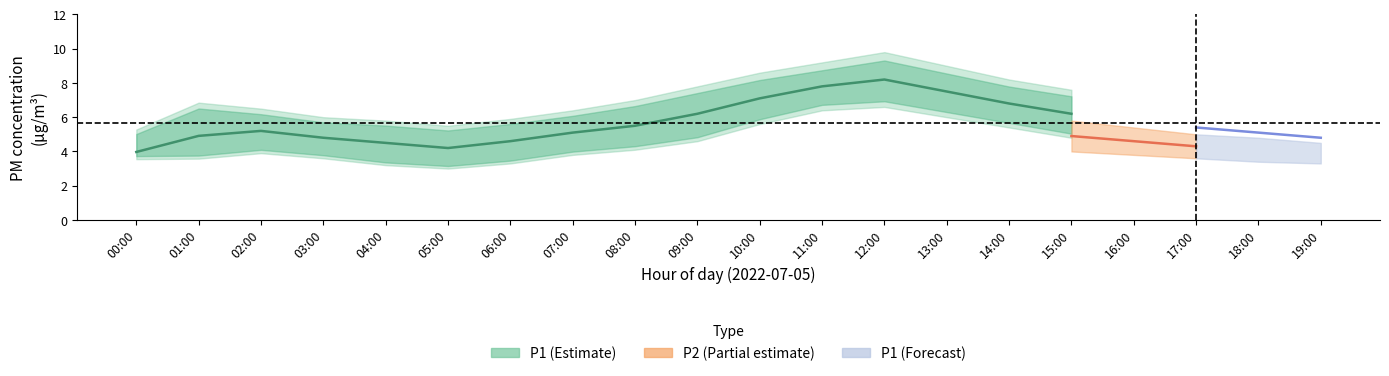

At which category is the sum across all series the highest?

12:00